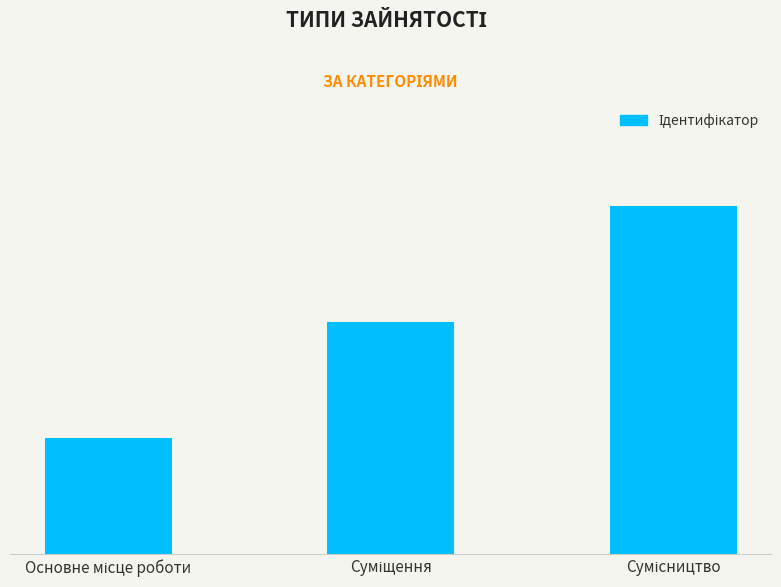

How many values are between 1 and 3?

3